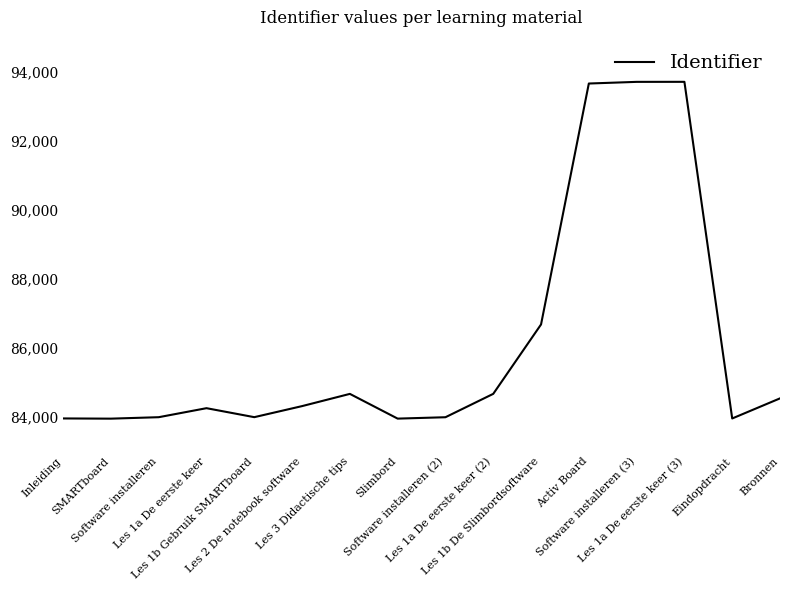

What value does the data have at SMARTboard, to the nearest 100?

83900